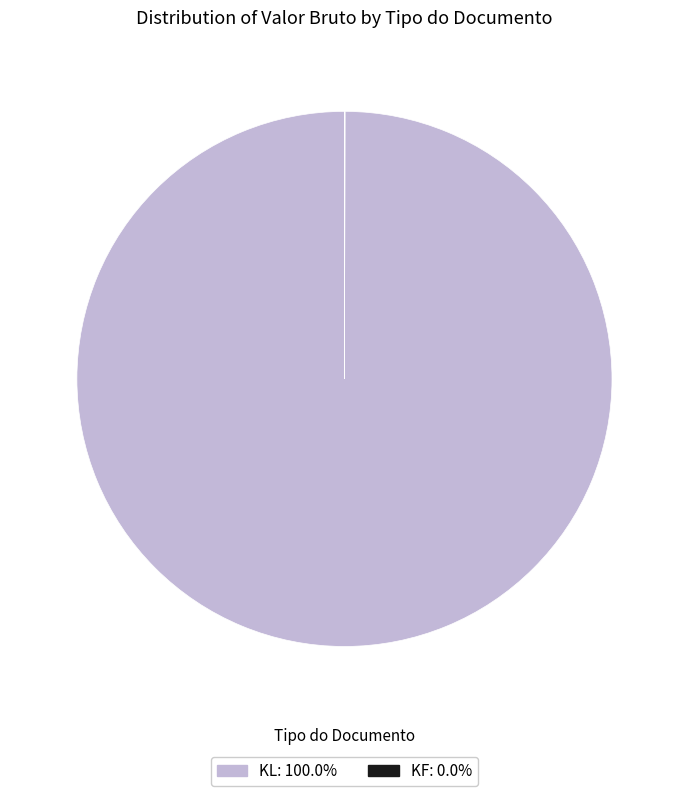

Is there any slice that represents more than half of the pie?

Yes